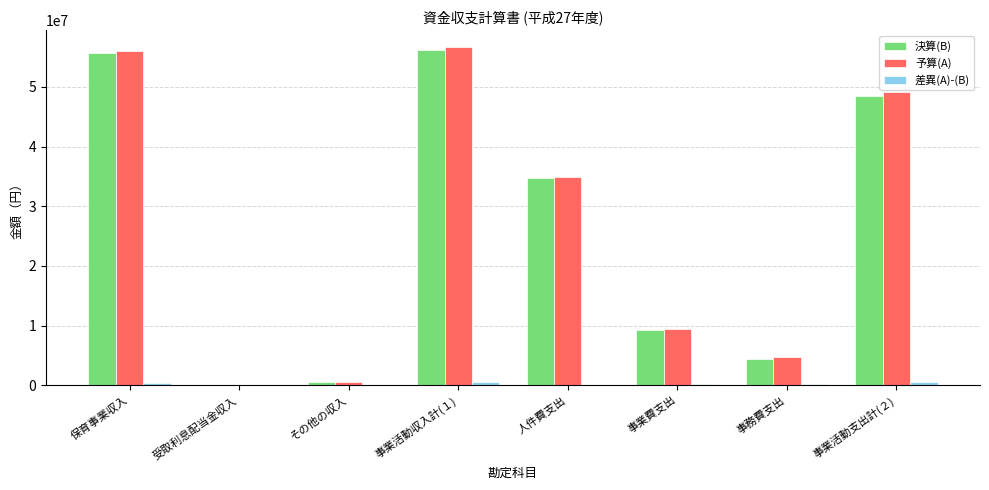

Which series changed the most between 人件費支出 and 事務費支出?

決算(B)